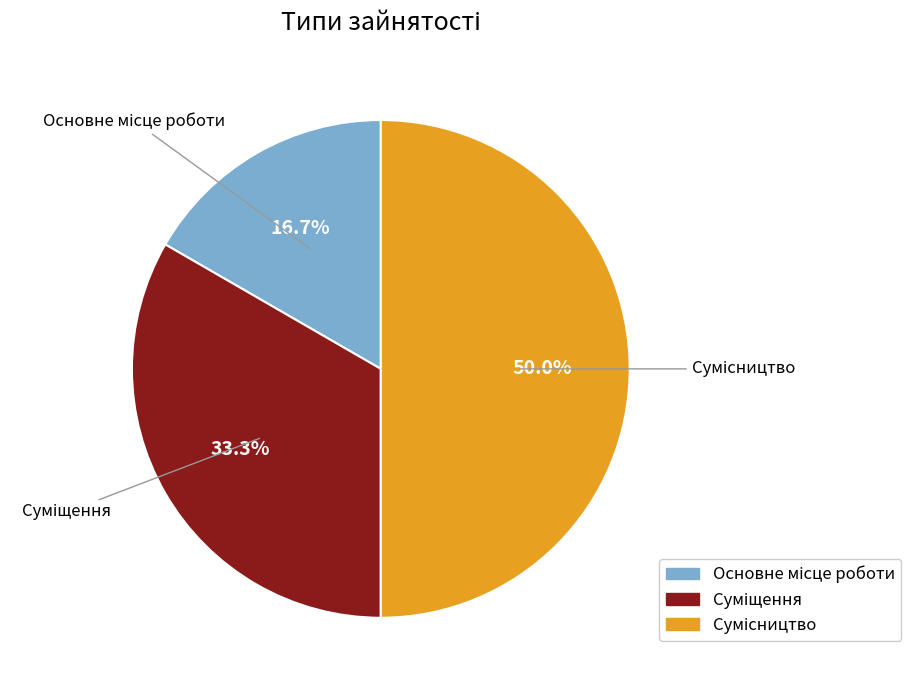

Is there a majority slice in this chart?

No